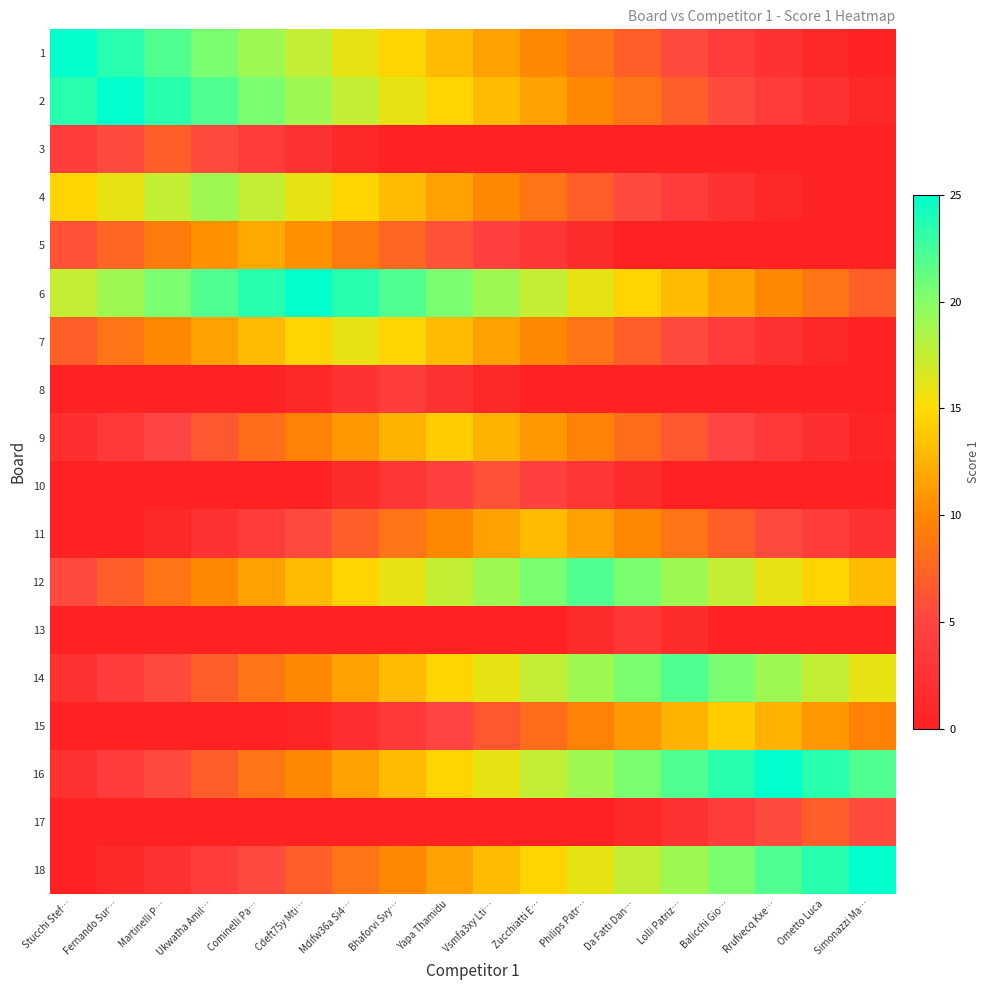

How many categories are shown in the chart?

18